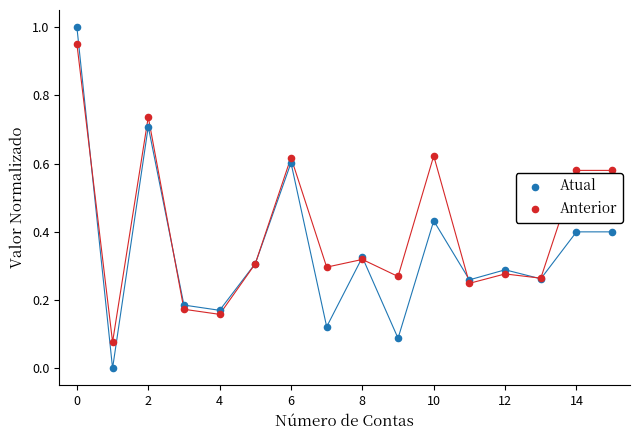

Which series contains the highest Y value?

Atual